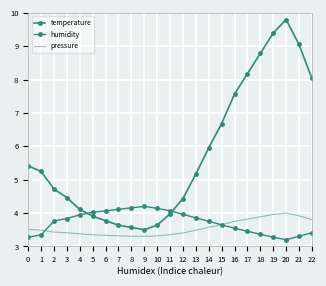

How many interior local peaks does the temperature series have?

1